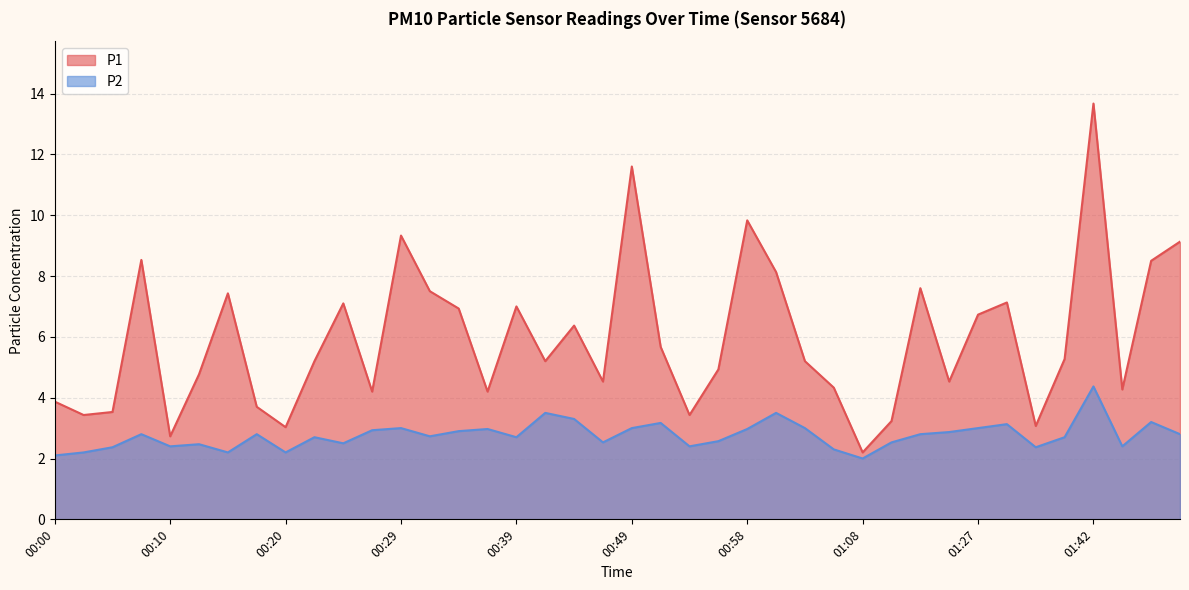

Is it true that P2 equals 4.6 at 00:17?

False